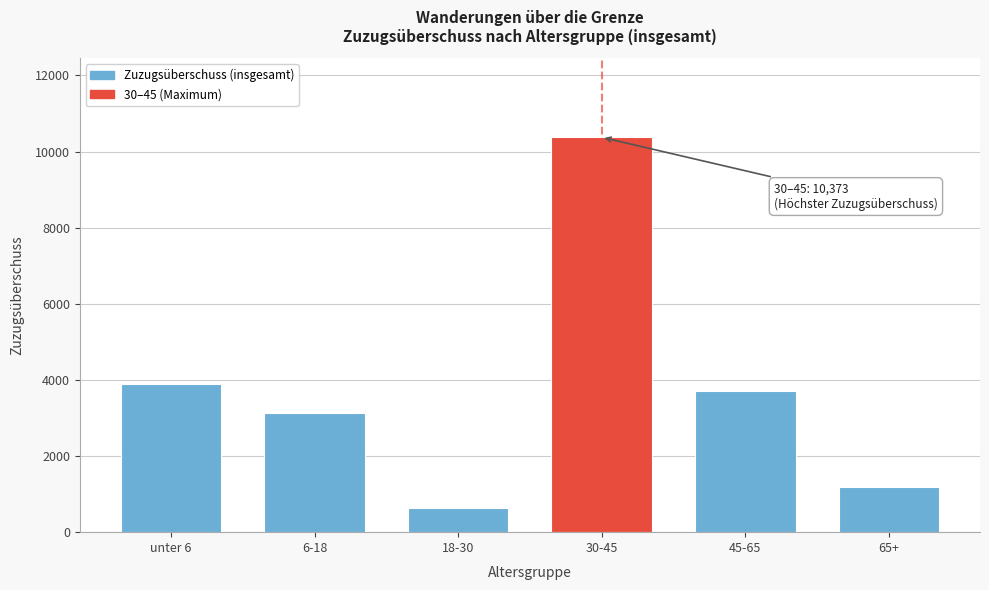

Reading left to right, what are all the values shown in this chart?

3902	3133	628	10373	3697	1181